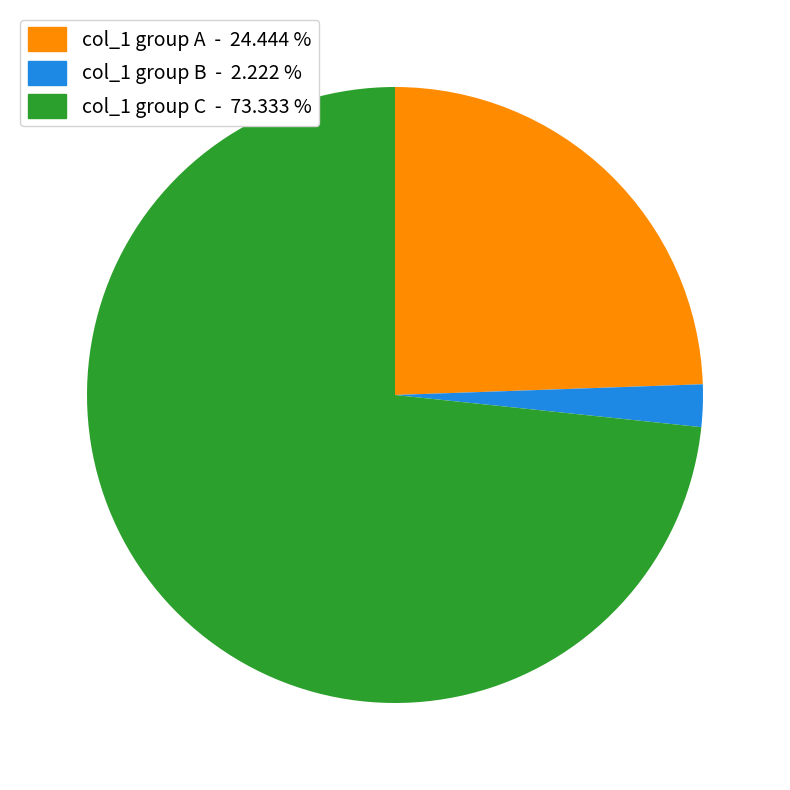

Between col_1 group B - 2.222 % and col_1 group C - 73.333 %, which is larger?

col_1 group C - 73.333 %